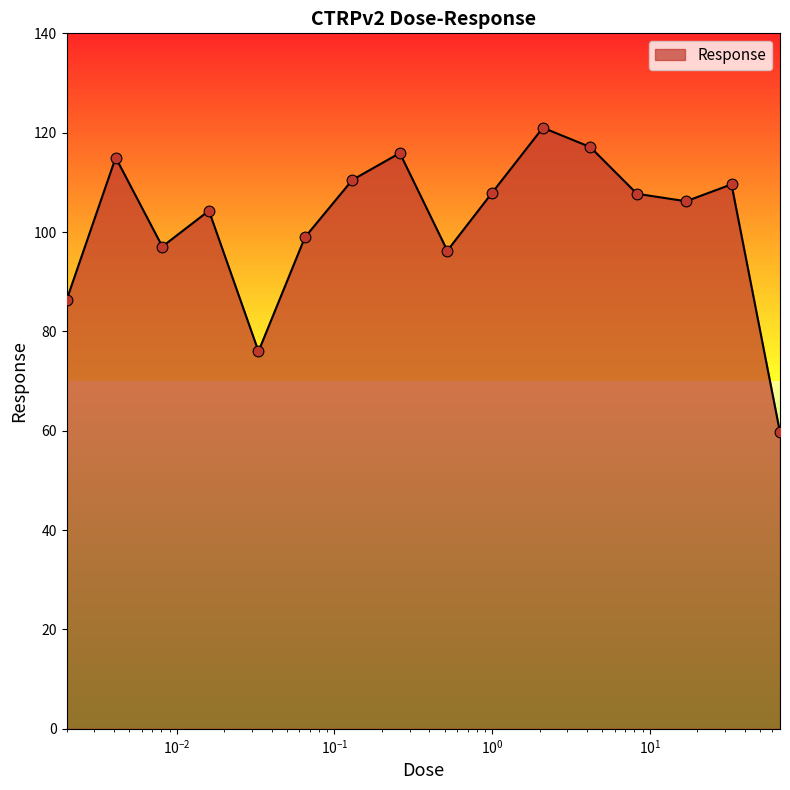

What is the smallest value displayed?

59.7